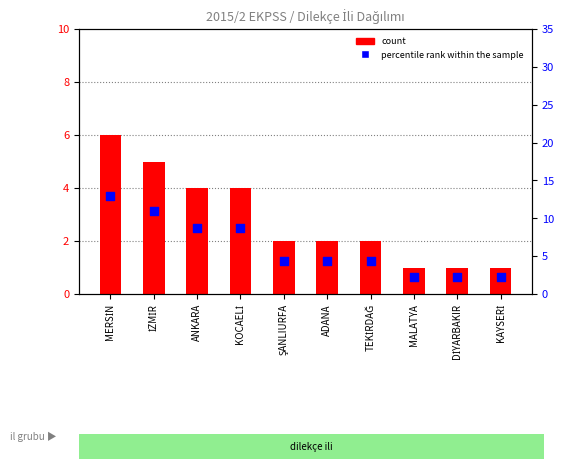

What are all the series names shown in the legend?

count, percentile rank within the sample